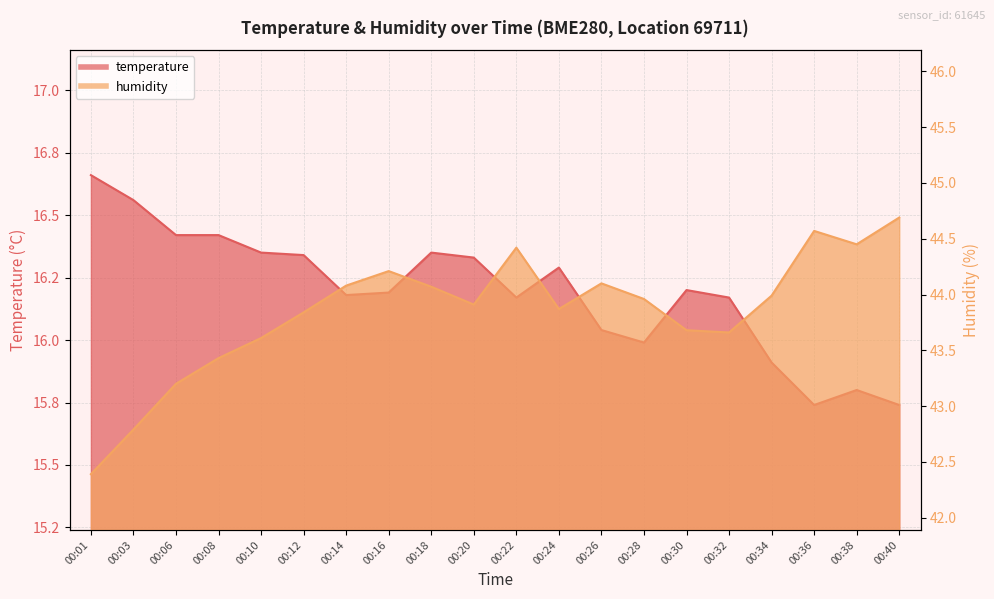

Rank the series by their maximum value, from highest to lowest.

humidity, temperature